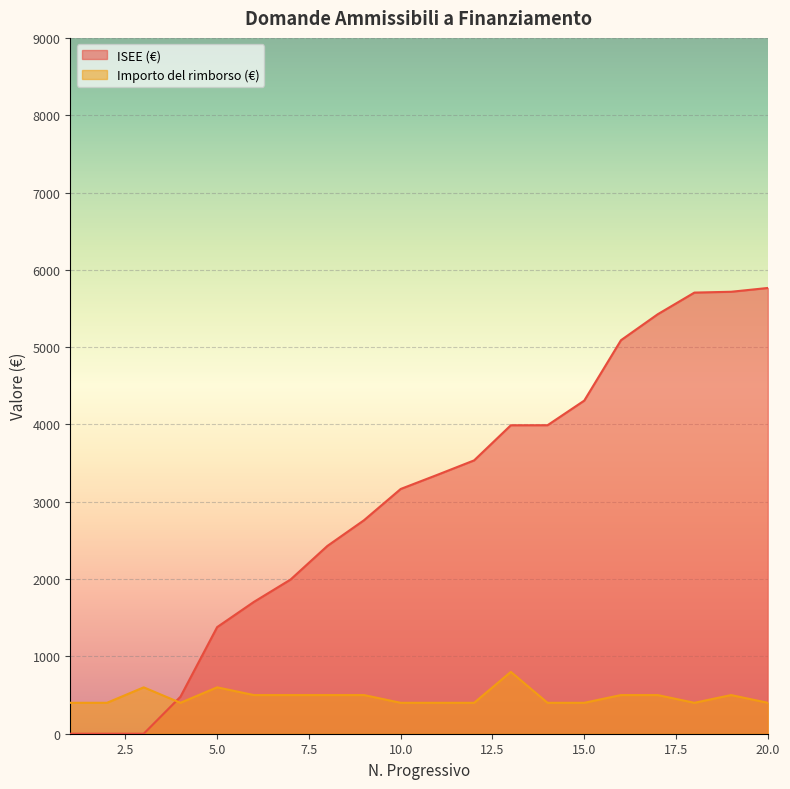

True or false: ISEE (€) has a value of 5705.7 at 18.

True